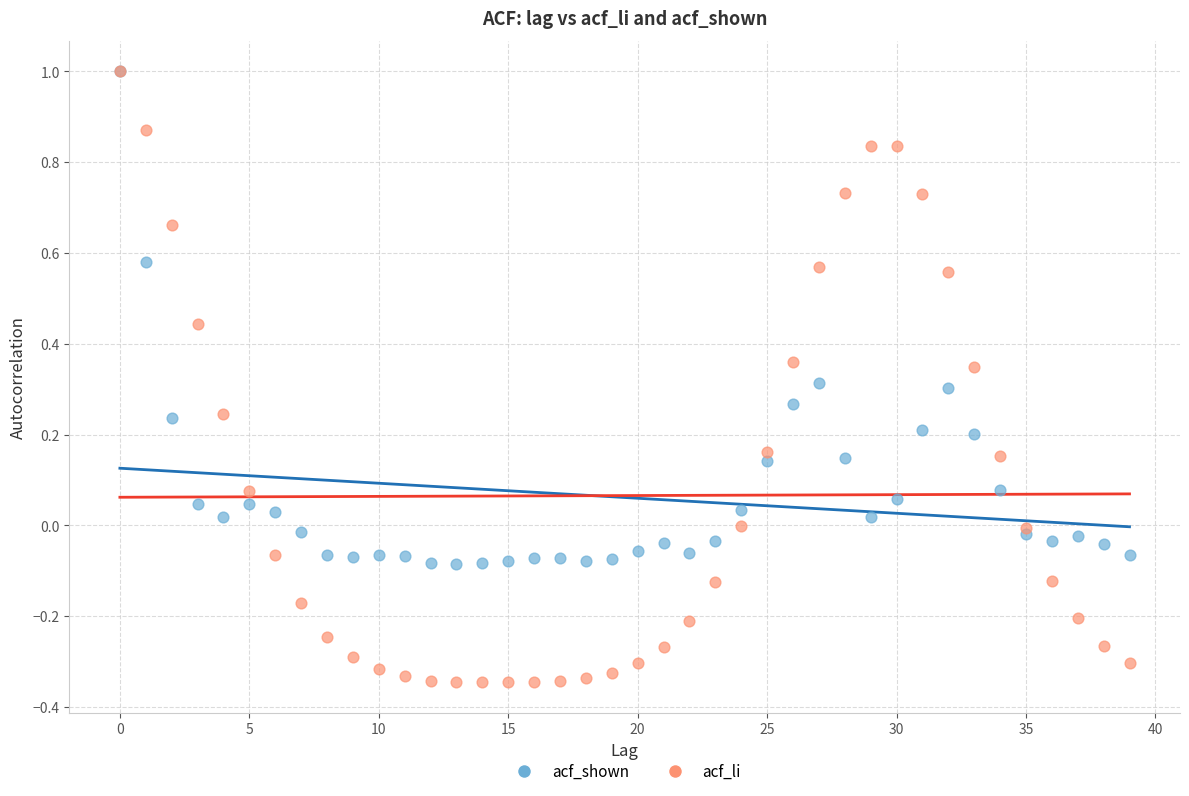

What are all the series names shown in the legend?

acf_shown, acf_li